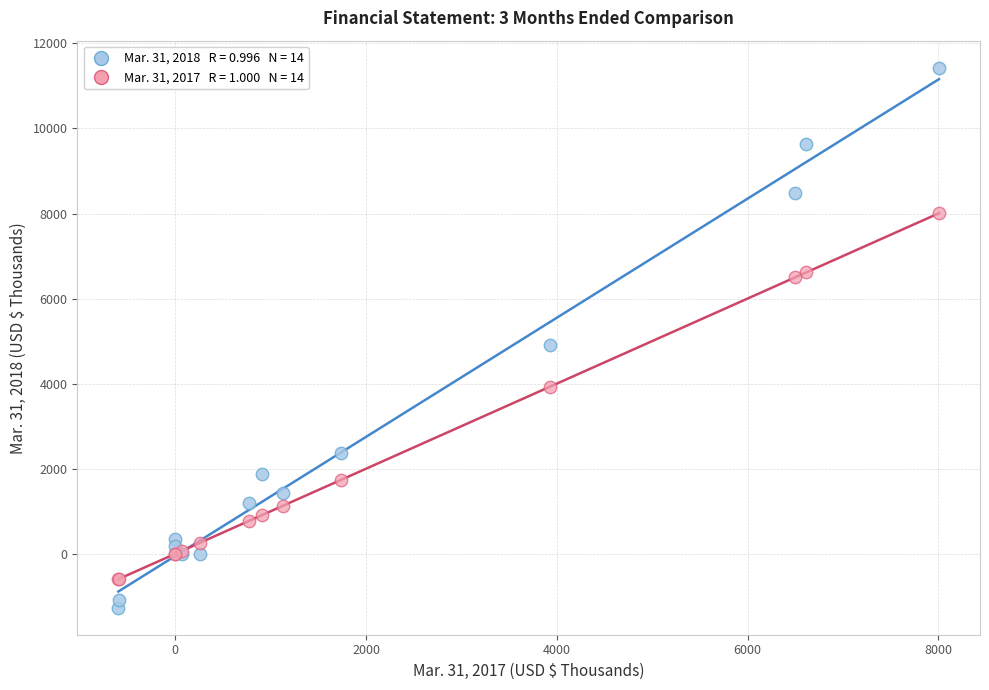

Across all series, what Y value is closest to 5080?

4916